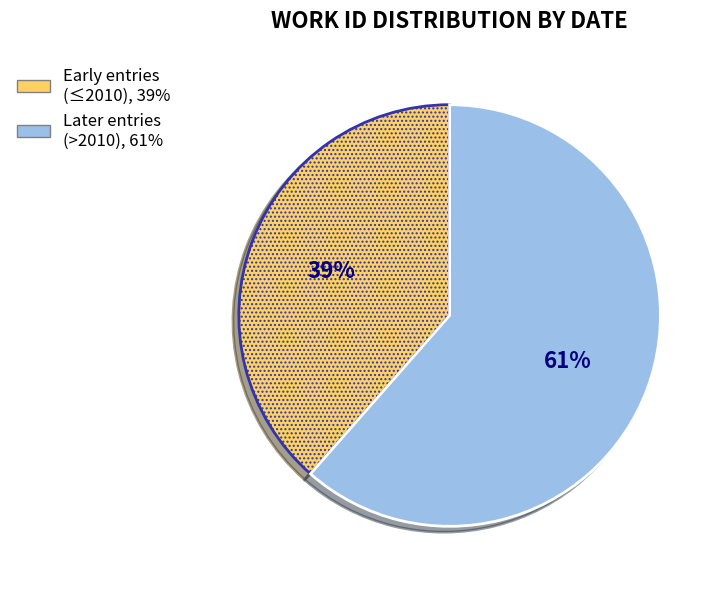

Is there a majority slice in this chart?

Yes